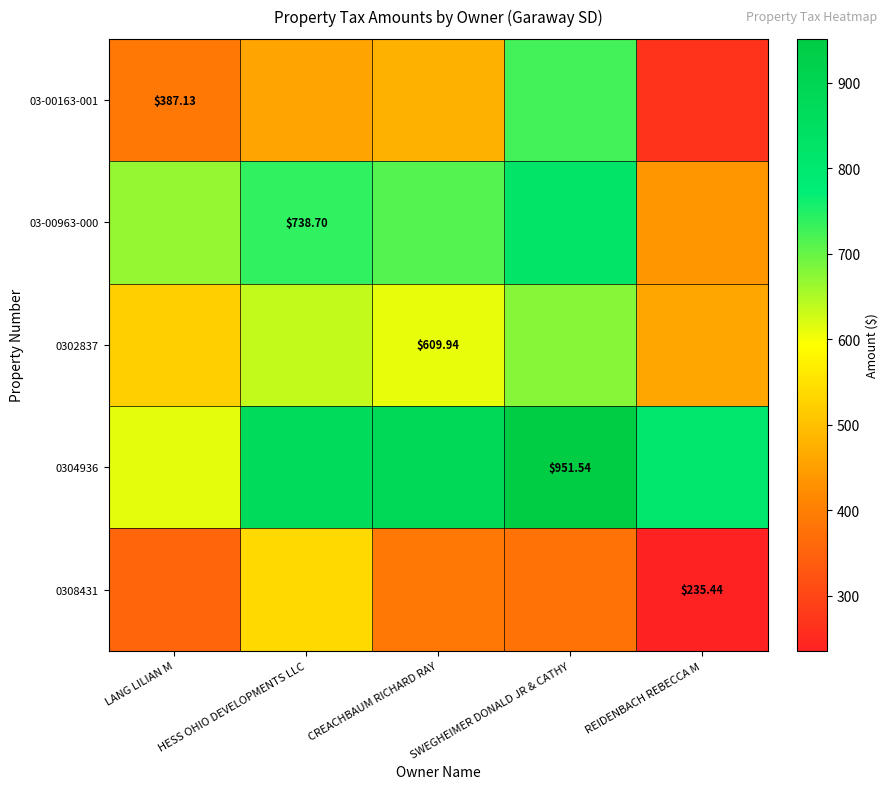

Which category has the lowest value in the 0302837 series?

REIDENBACH REBECCA M